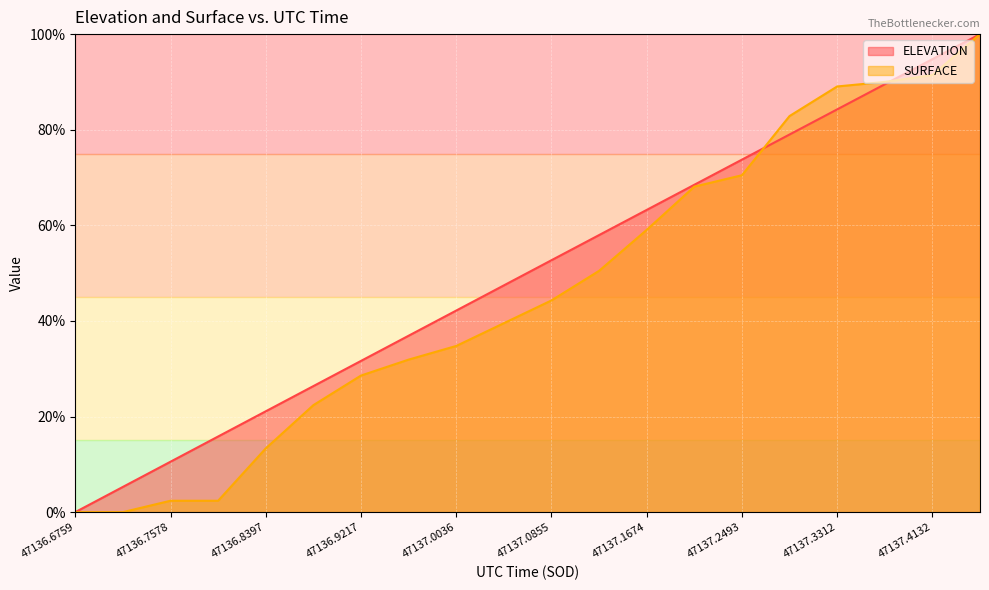

Reading left to right, list all the values displayed in this chart.

ELEVATION: 47136.6759=0.0	47136.7169=5.3	47136.7578=10.5	47136.7988=15.8	47136.8397=21.1	47136.8807=26.4	47136.9217=31.6	47136.9626=36.9	47137.0036=42.2	47137.0445=47.4	47137.0855=52.7	47137.1265=58.0	47137.1674=63.2	47137.2084=68.5	47137.2493=73.7	47137.2903=79.0	47137.3312=84.3	47137.3722=89.5	47137.4132=94.8	47137.4541=100.0
SURFACE: 47136.6759=0.0	47136.7169=0.0	47136.7578=2.4	47136.7988=2.4	47136.8397=13.3	47136.8807=22.4	47136.9217=28.6	47136.9626=31.9	47137.0036=34.8	47137.0445=39.5	47137.0855=44.3	47137.1265=50.5	47137.1674=59.0	47137.2084=68.1	47137.2493=70.5	47137.2903=82.9	47137.3312=89.0	47137.3722=90.0	47137.4132=91.4	47137.4541=100.0